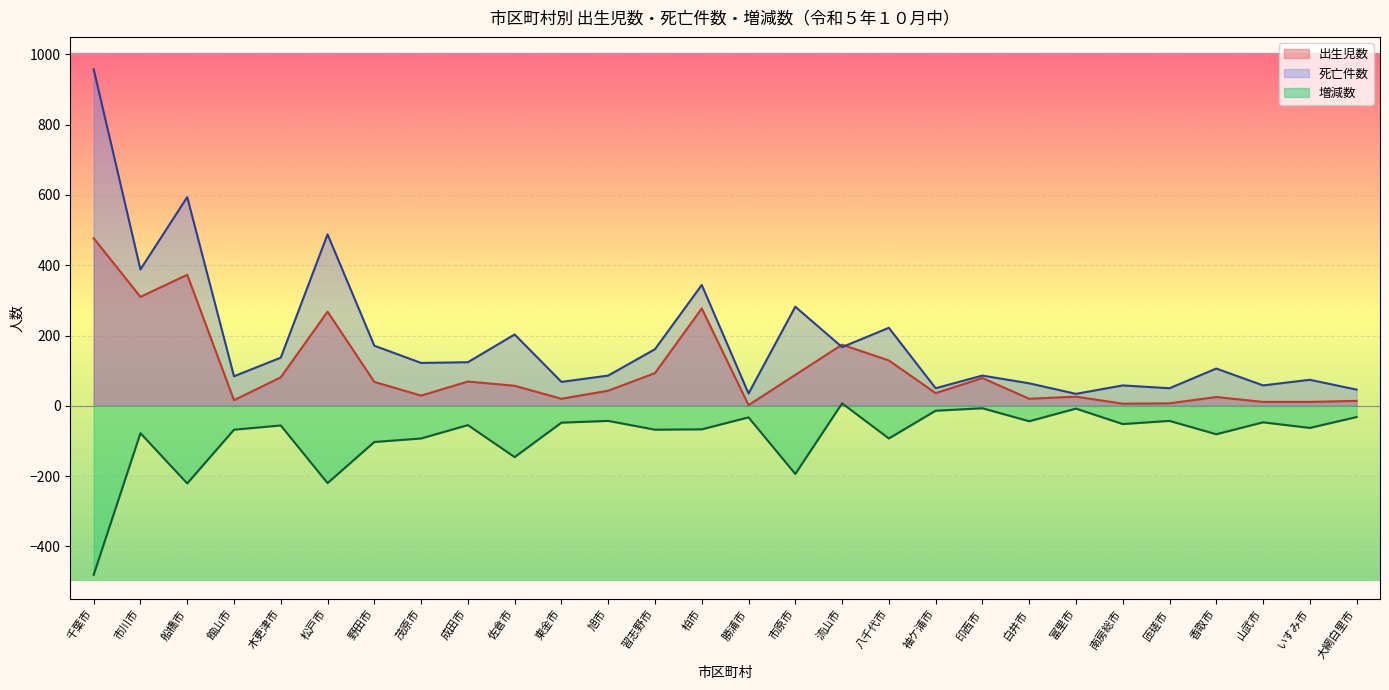

Reading left to right, extract all data points from this chart.

出生児数: 千葉市=477	市川市=310	船橋市=373	館山市=16	木更津市=81	松戸市=268	野田市=68	茂原市=29	成田市=69	佐倉市=57	東金市=20	旭市=43	習志野市=93	柏市=277	勝浦市=2	市原市=88	流山市=174	八千代市=129	袖ケ浦市=36	印西市=79	白井市=20	富里市=26	南房総市=6	匝瑳市=7	香取市=25	山武市=11	いすみ市=11	大網白里市=14
死亡件数: 千葉市=958	市川市=388	船橋市=594	館山市=84	木更津市=137	松戸市=488	野田市=171	茂原市=122	成田市=124	佐倉市=203	東金市=68	旭市=86	習志野市=161	柏市=344	勝浦市=35	市原市=282	流山市=167	八千代市=222	袖ケ浦市=50	印西市=86	白井市=64	富里市=34	南房総市=58	匝瑳市=50	香取市=106	山武市=58	いすみ市=74	大網白里市=46
増減数: 千葉市=-481	市川市=-78	船橋市=-221	館山市=-68	木更津市=-56	松戸市=-220	野田市=-103	茂原市=-93	成田市=-55	佐倉市=-146	東金市=-48	旭市=-43	習志野市=-68	柏市=-67	勝浦市=-33	市原市=-194	流山市=7	八千代市=-93	袖ケ浦市=-14	印西市=-7	白井市=-44	富里市=-8	南房総市=-52	匝瑳市=-43	香取市=-81	山武市=-47	いすみ市=-63	大網白里市=-32